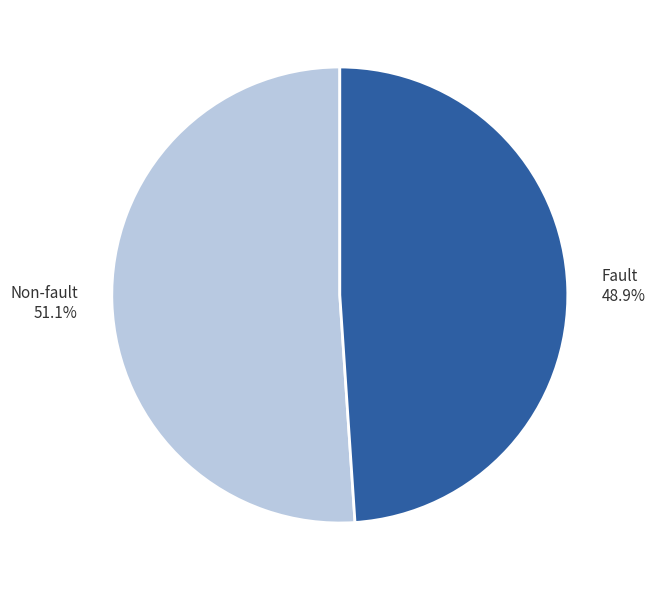

To the nearest percent, what is the combined percentage of Fault and Non-fault?

100%